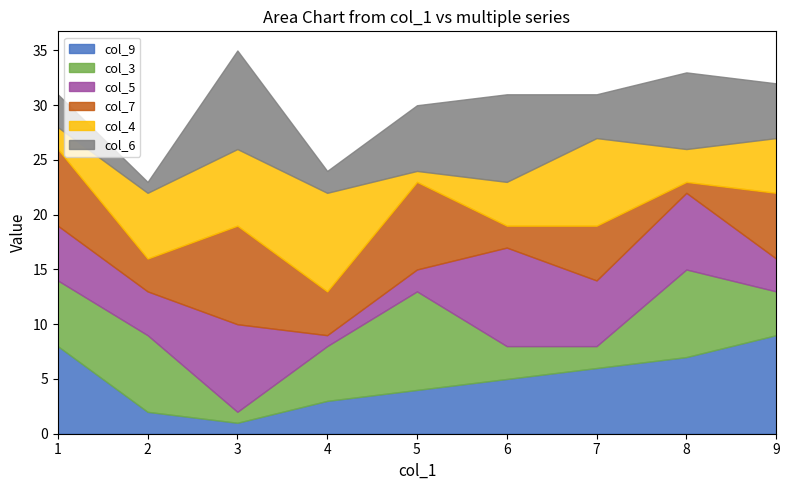

How many interior local valleys does the col_5 series have?

3